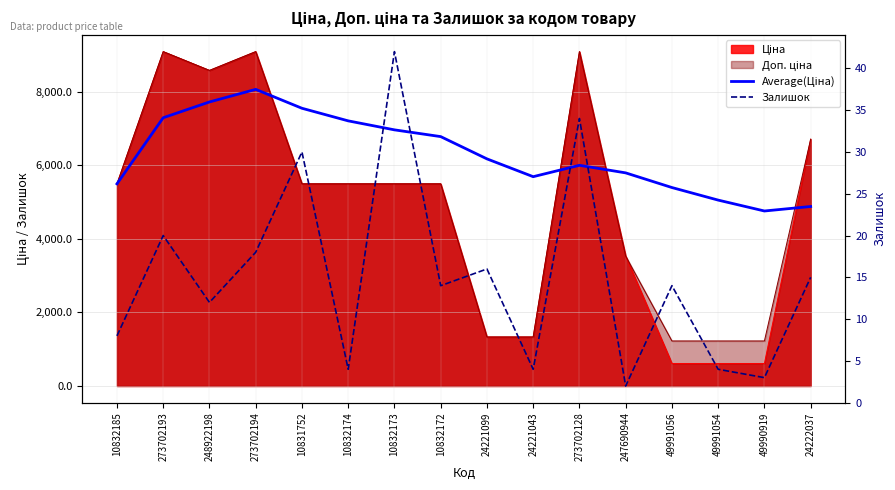

At which category is the sum across all series the highest?

273702194